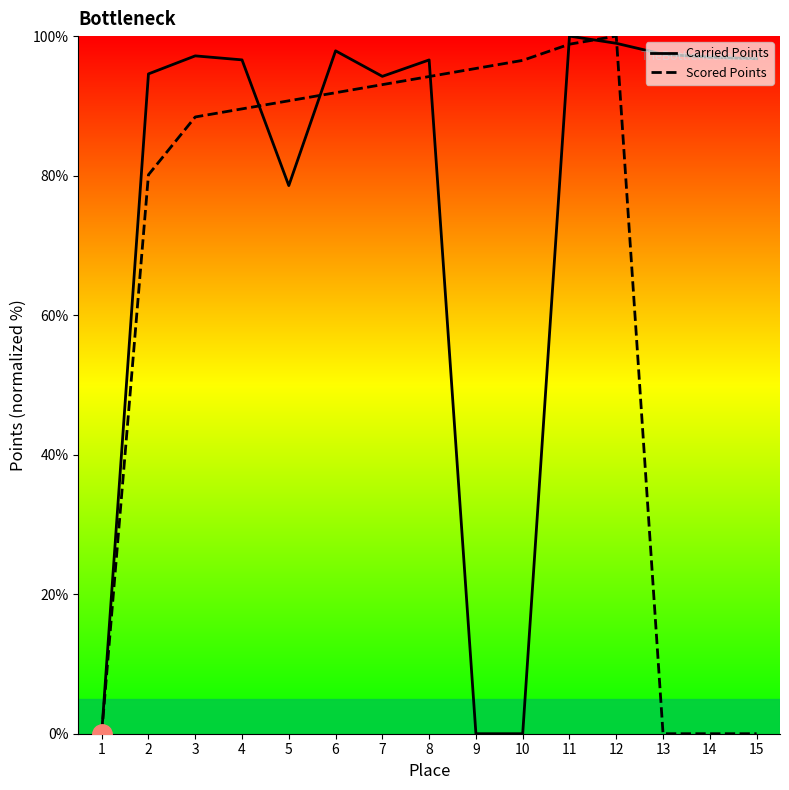

What is the sum of all Scored Points values?

1018.7